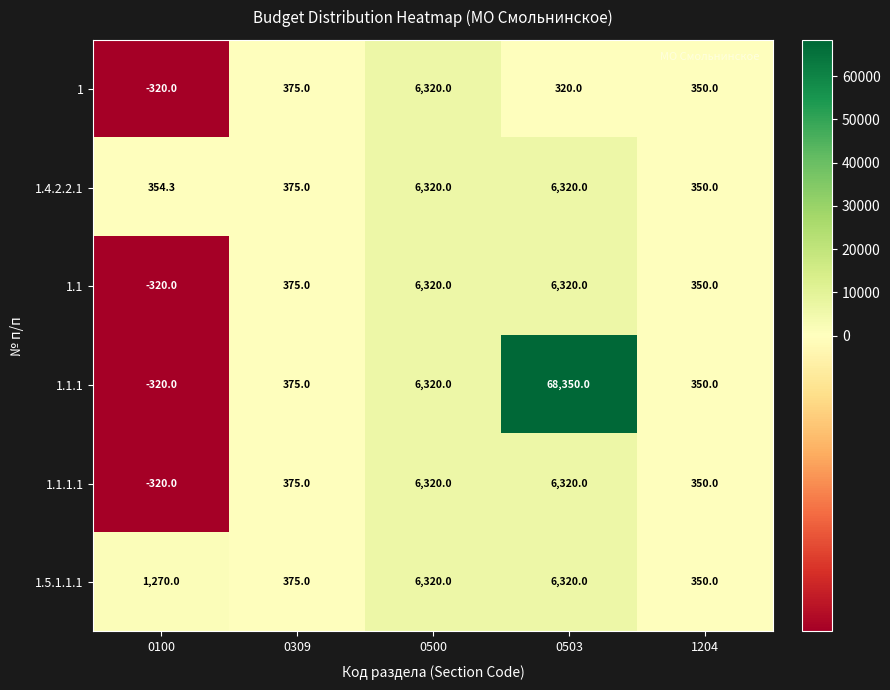

Between 0309 and 0503, which series saw the biggest shift?

1.1.1